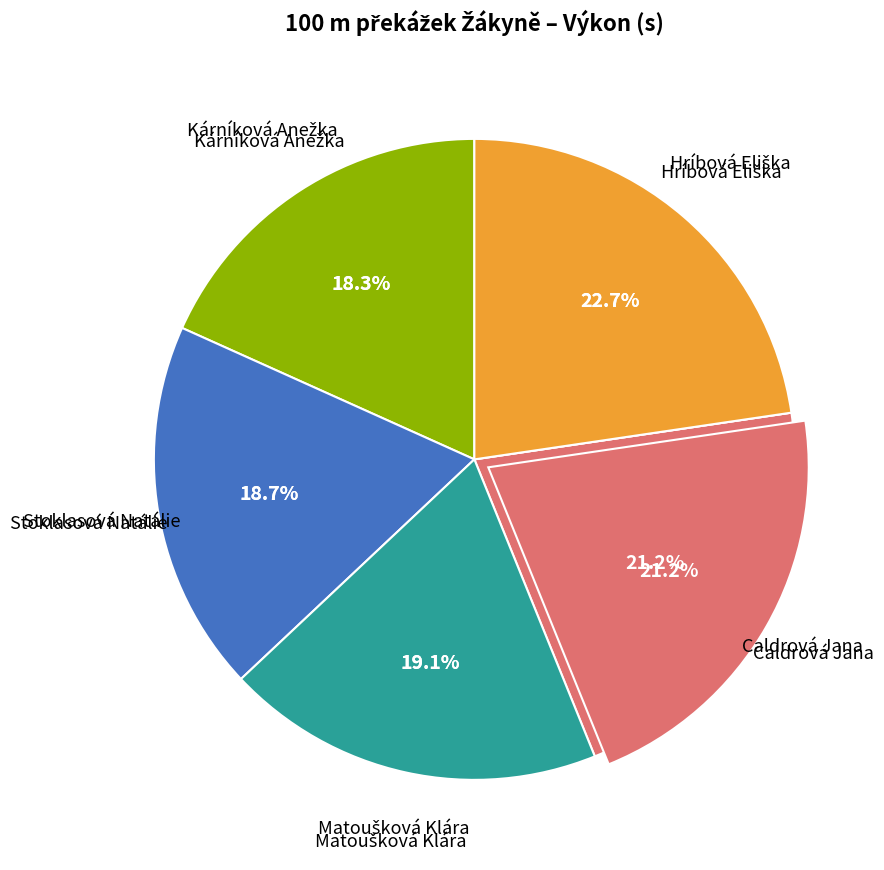

Is there a majority slice in this chart?

No